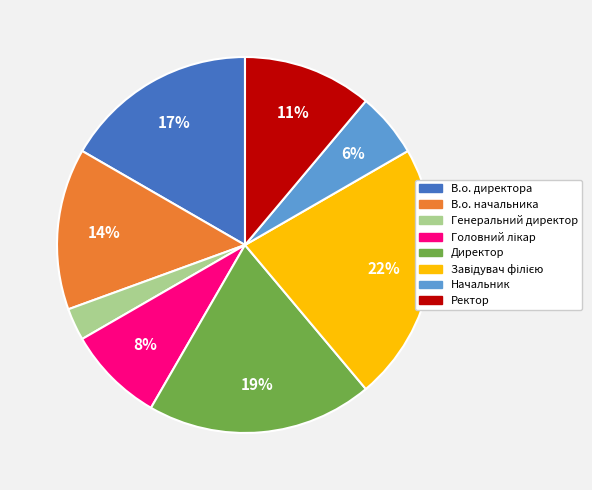

Which slice is the smallest?

Генеральний директор